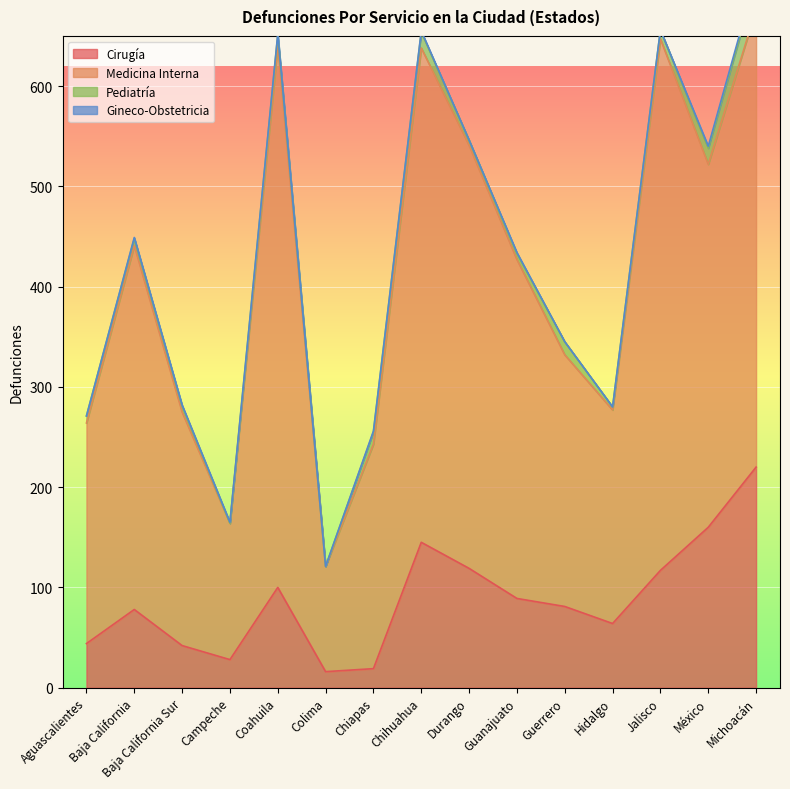

The Cirugía series shows 64 at Hidalgo. True or false?

True